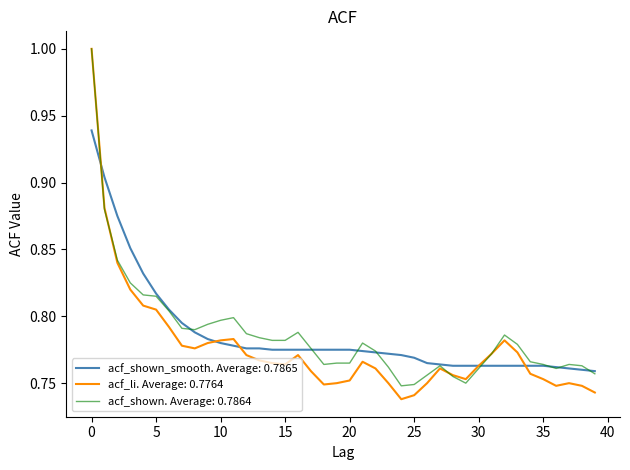

What is the maximum value shown in the chart?

1.0